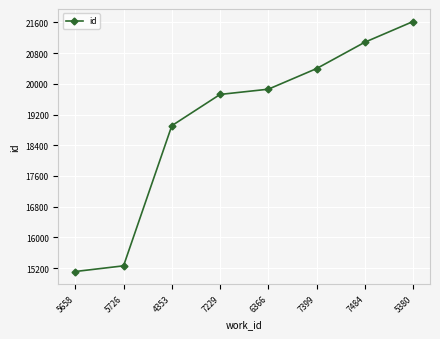

The value at 7399 is 12481. True or false?

False